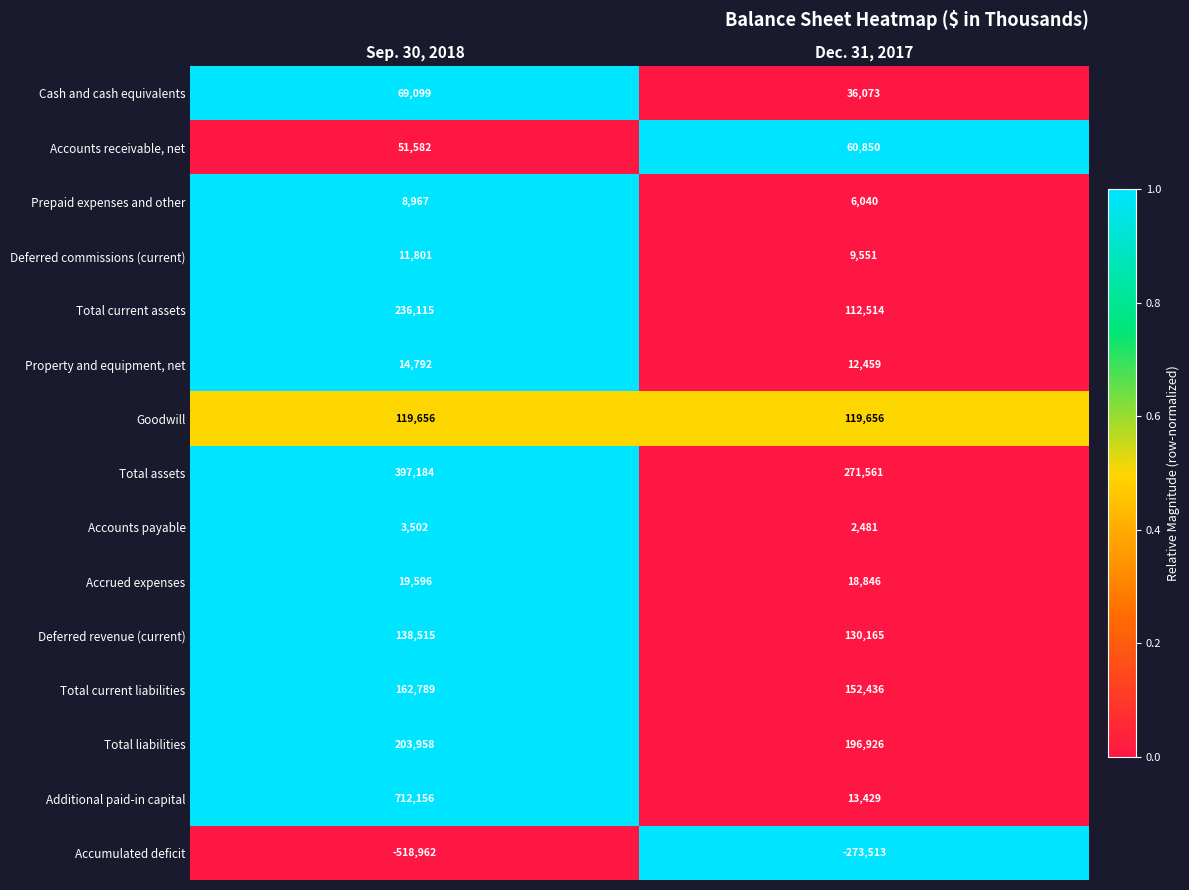

Which series has the widest spread of values?

Additional paid-in capital